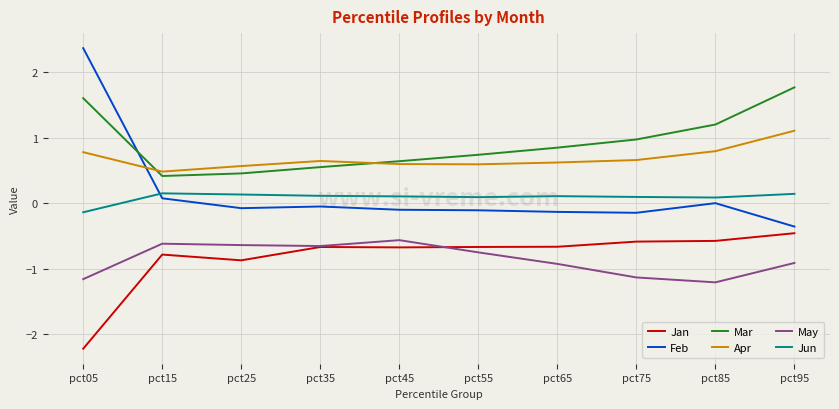

Read the Jan value at pct85.

-0.6